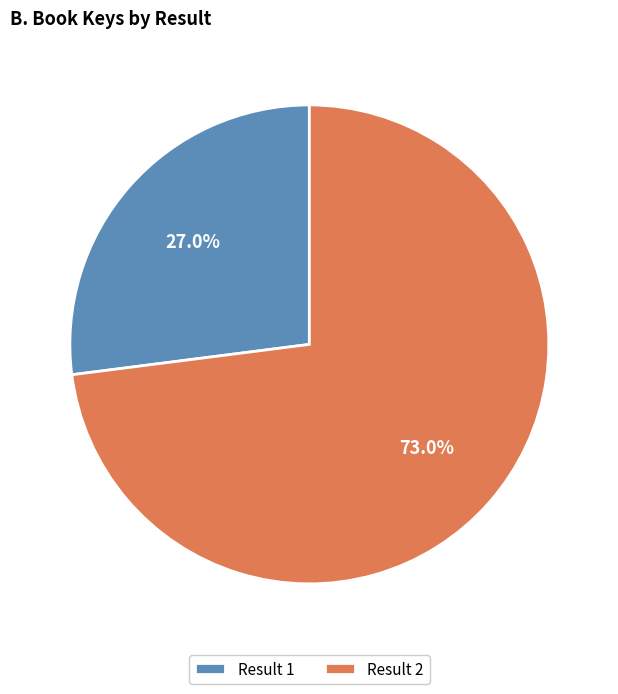

Between Result 2 and Result 1, which is larger?

Result 2